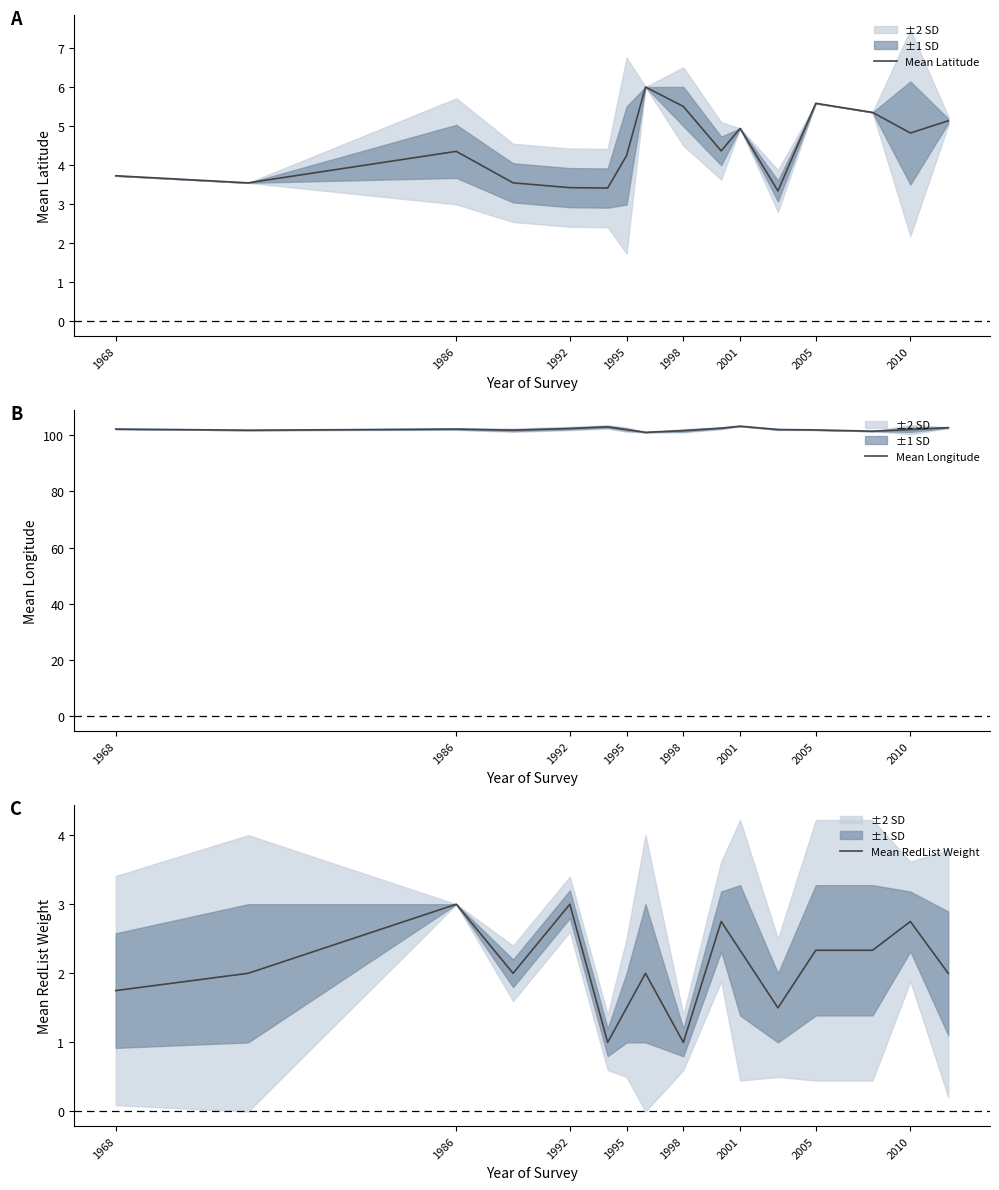

The value of Mean Latitude at 1995 is 5.7. True or false?

False